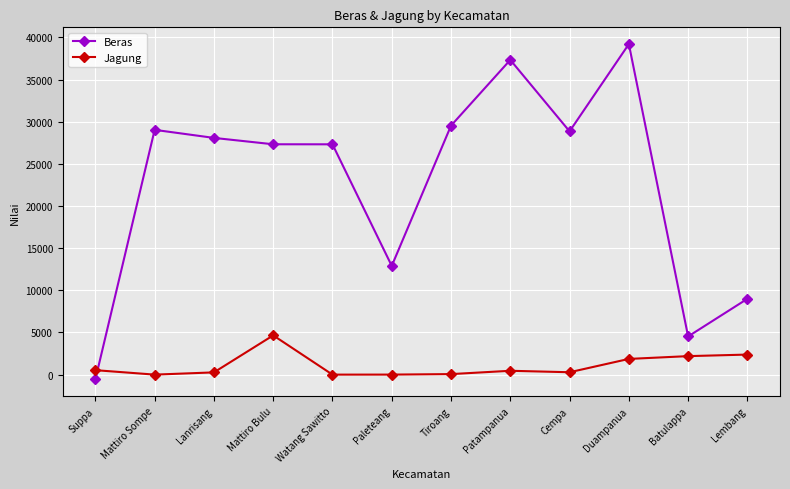

What is the sum of all Jagung values?

12695